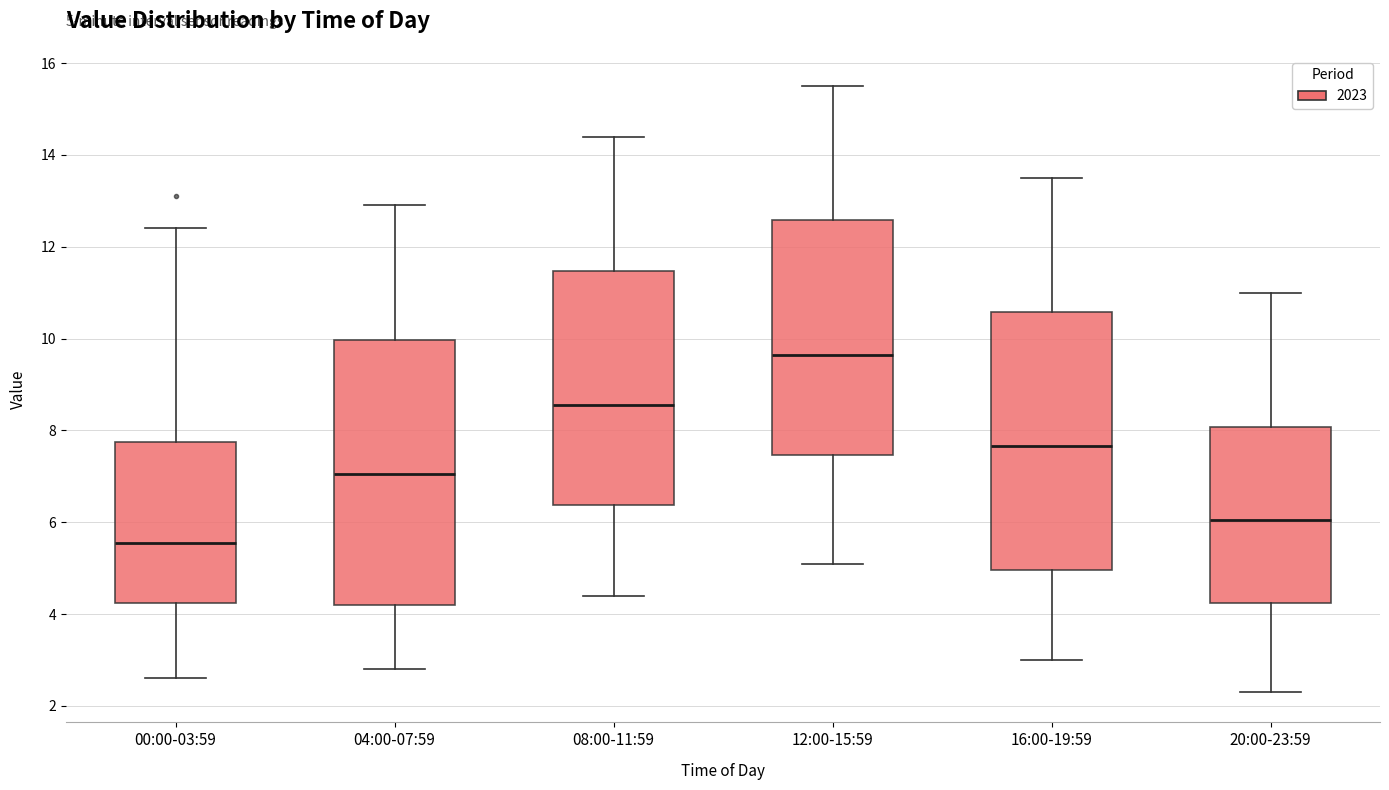

Which box's median line is the lowest?

00:00-03:59